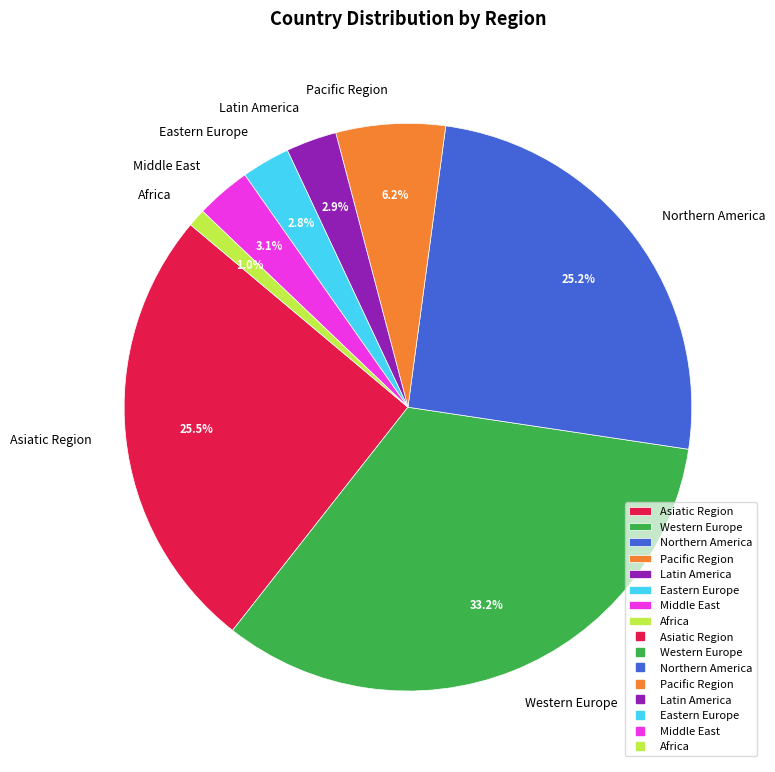

What is the ratio of the value at Northern America to the value at Middle East?

8.1